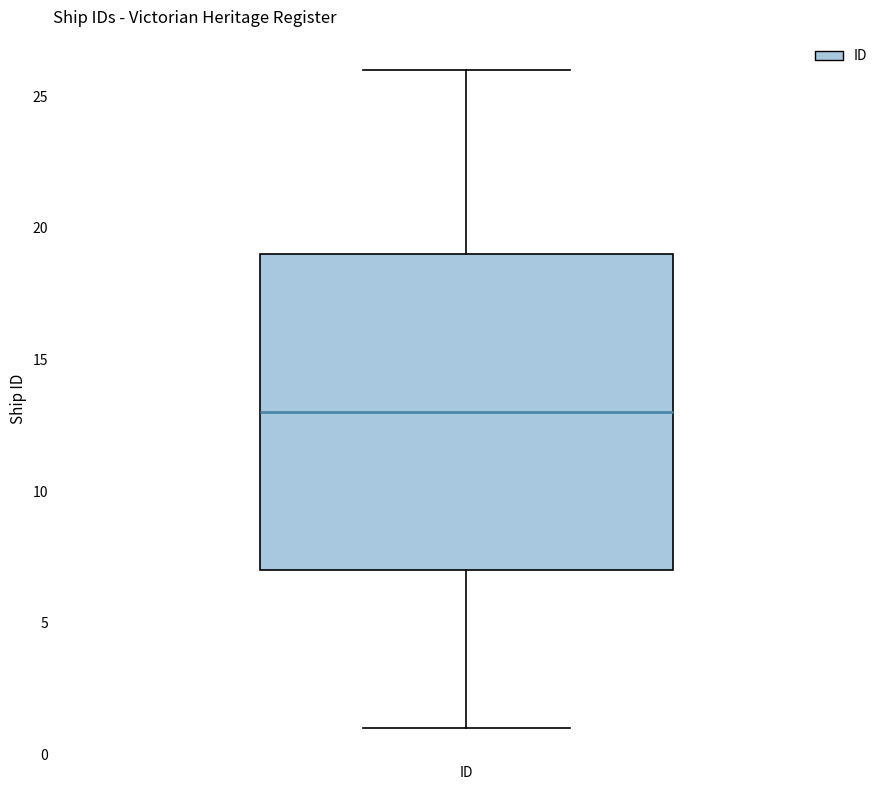

Transcribe this box plot: give where the median line is, the range the box spans, and where the two whiskers end, as read against the y-axis. The values are not printed on the chart, so give them approximately, as read against the axis.

median 13, box 7 to 19, whiskers 1 to 26